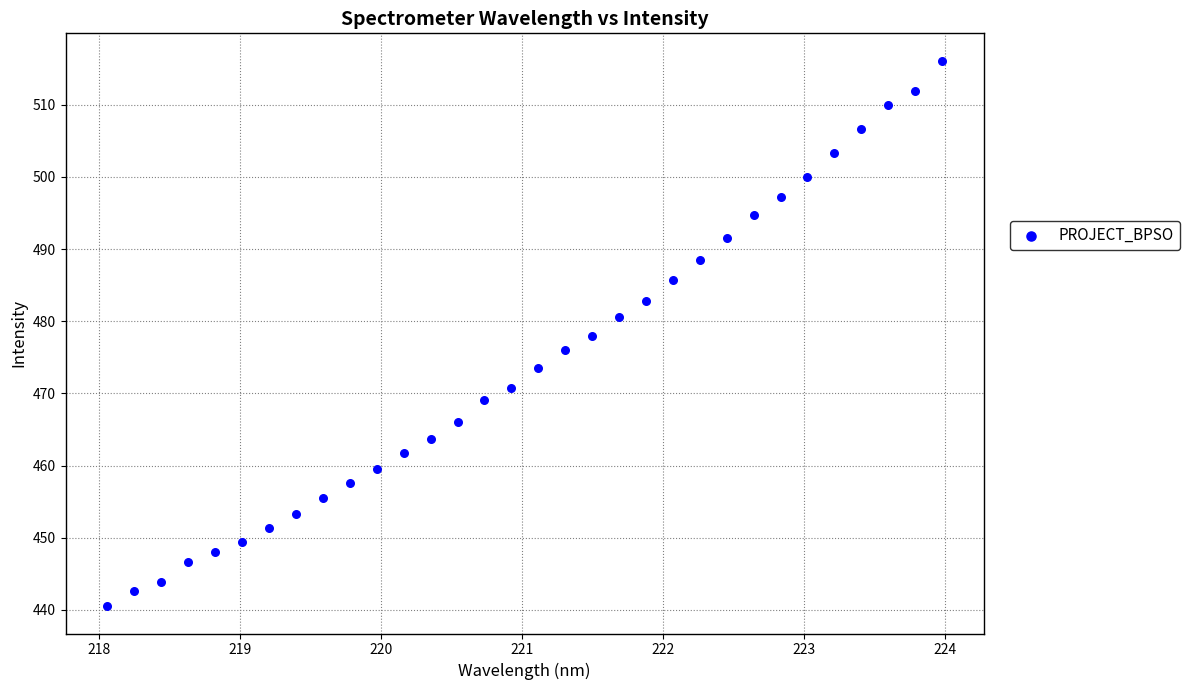

What is the range of Y values (max minus min)?

75.6